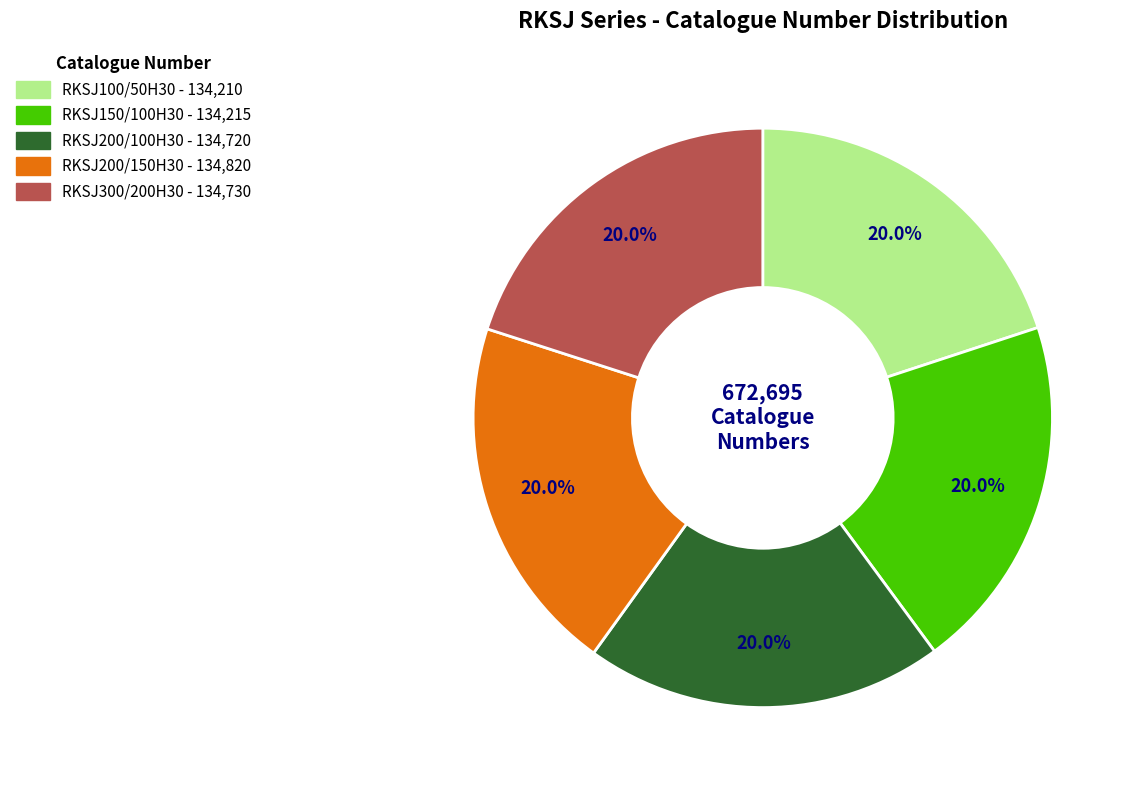

Count the number of slices in the pie.

5